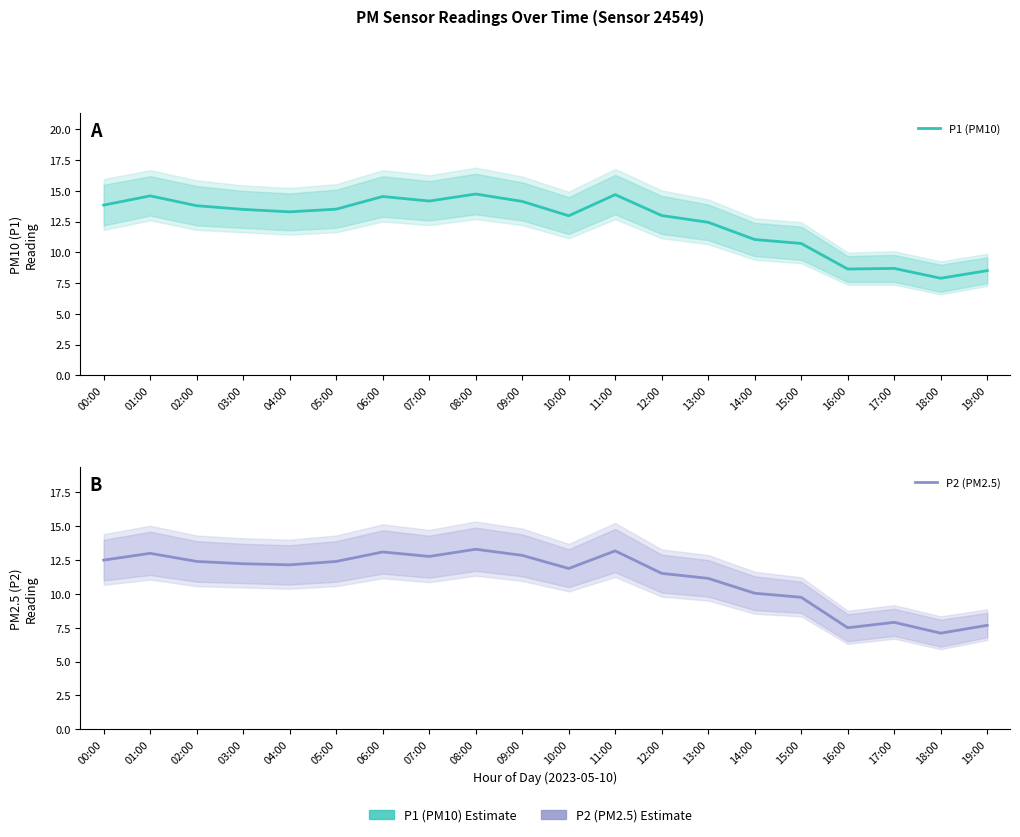

At which category is the sum across all series the highest?

08:00